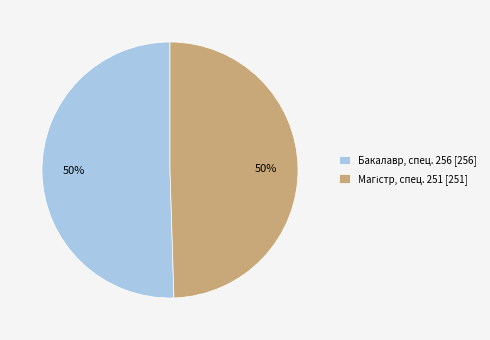

To the nearest percent, what is the average slice percentage?

50%